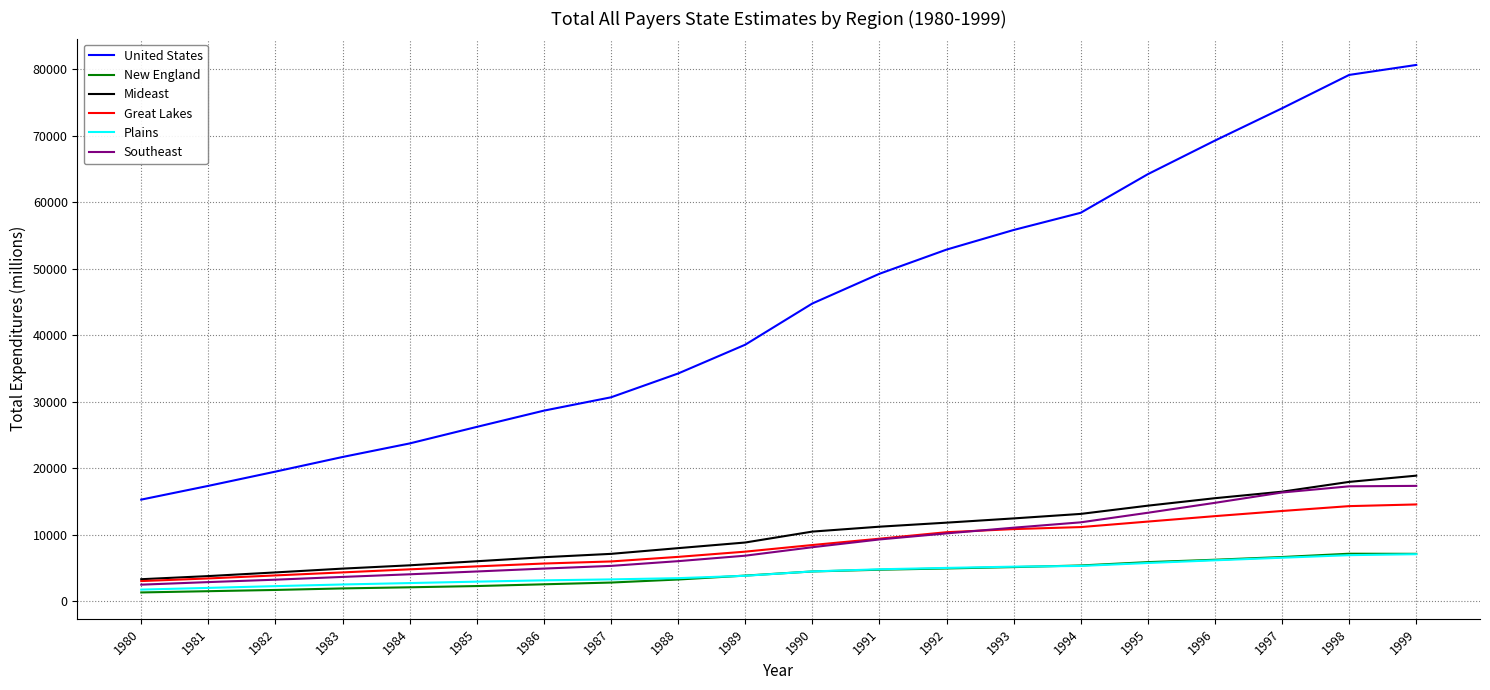

True or false: Plains has a value of 5003 at 1992.

True